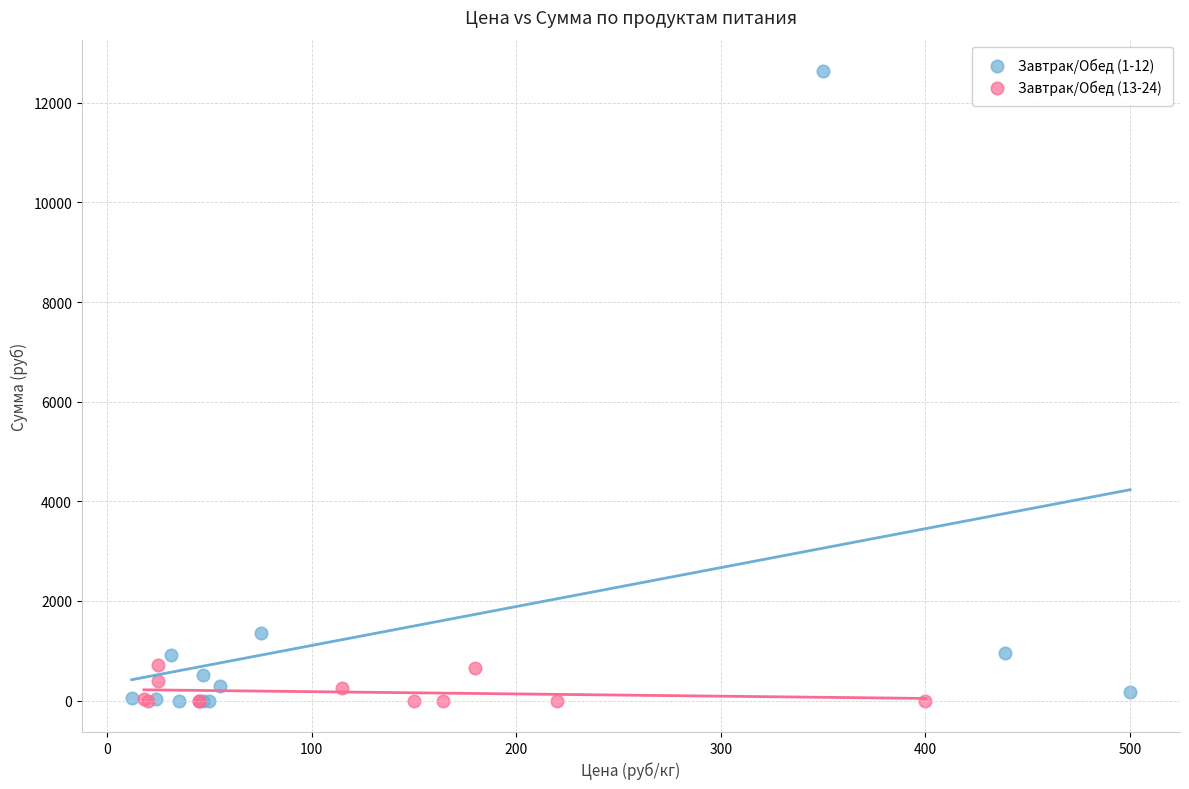

Which series has the widest spread of Y values?

Завтрак/Обед (1-12)